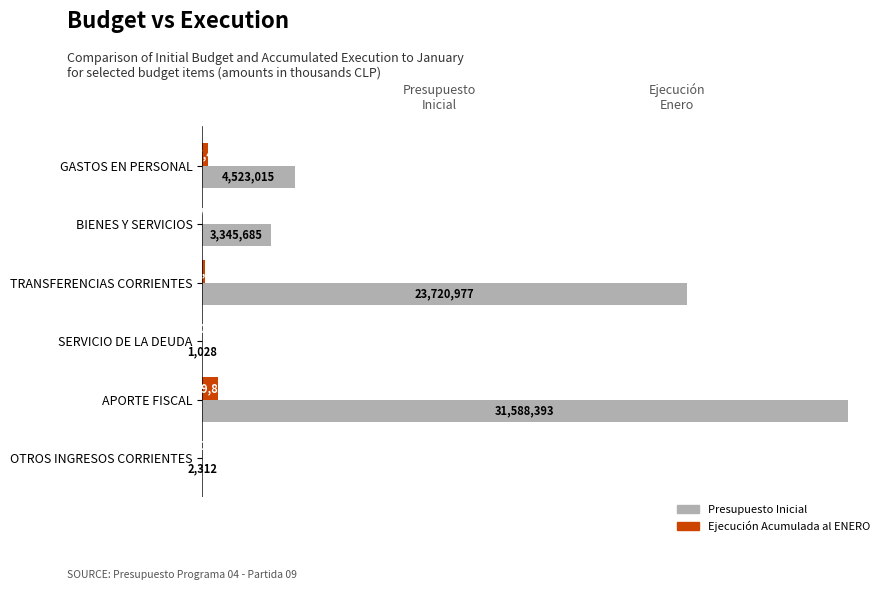

What are all the series names shown in the legend?

Presupuesto Inicial, Ejecución Acumulada al ENERO